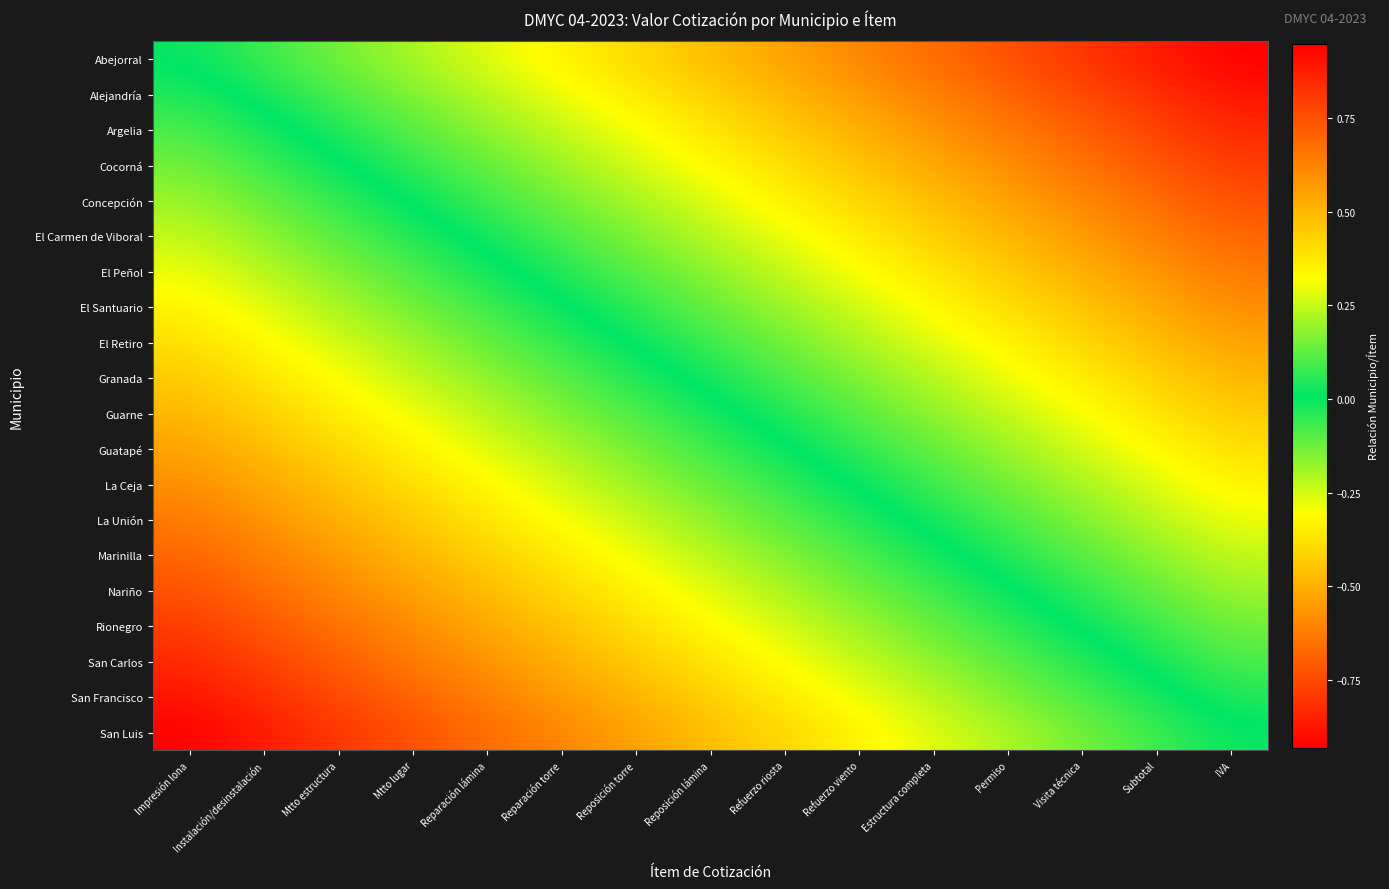

Which has a higher value, Visita técnica or Reparación torre?

Reparación torre